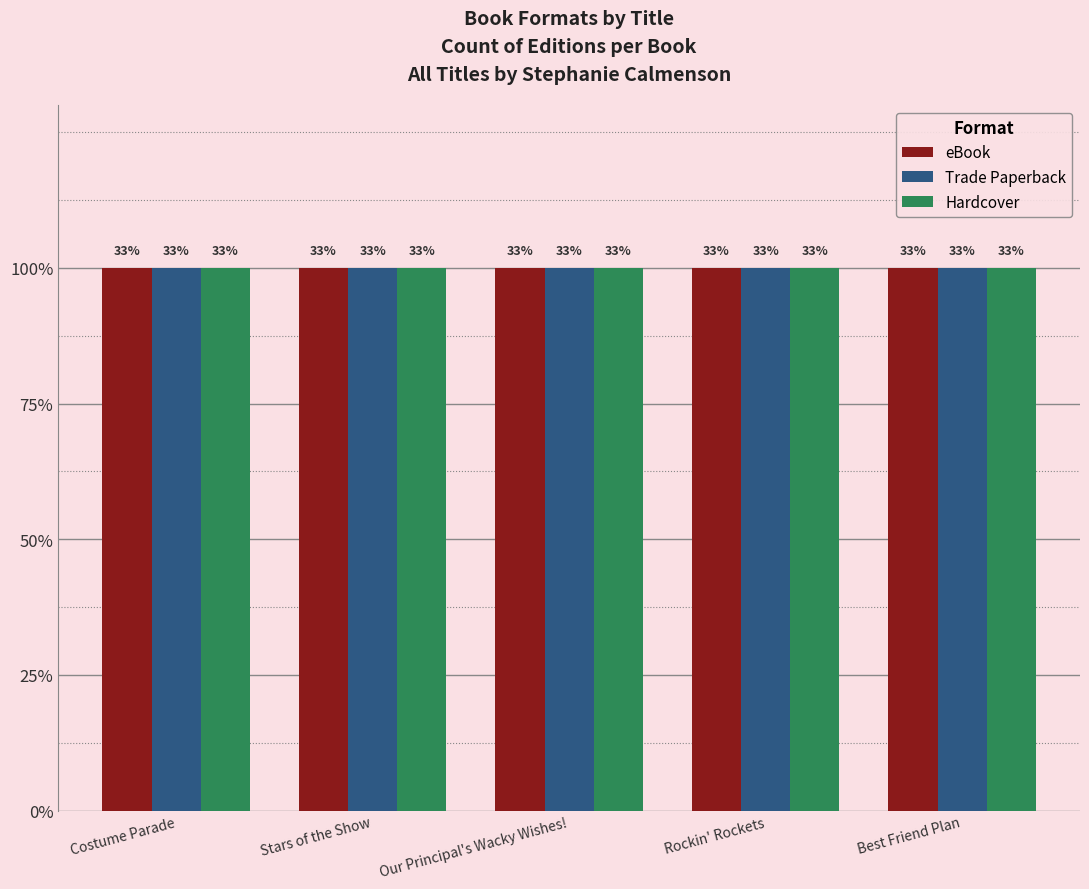

What is the label of the 2nd bar from the right?

Rockin' Rockets